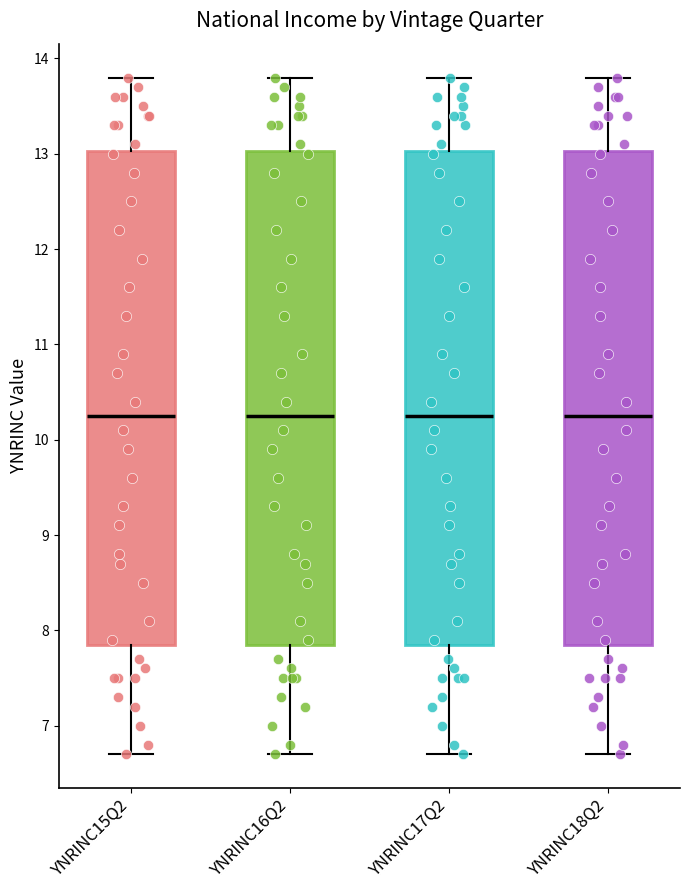

Where does the upper whisker of the box for YNRINC17Q2 end on the y-axis? The values are not printed on the chart, so give them approximately, as read against the axis.

13.8